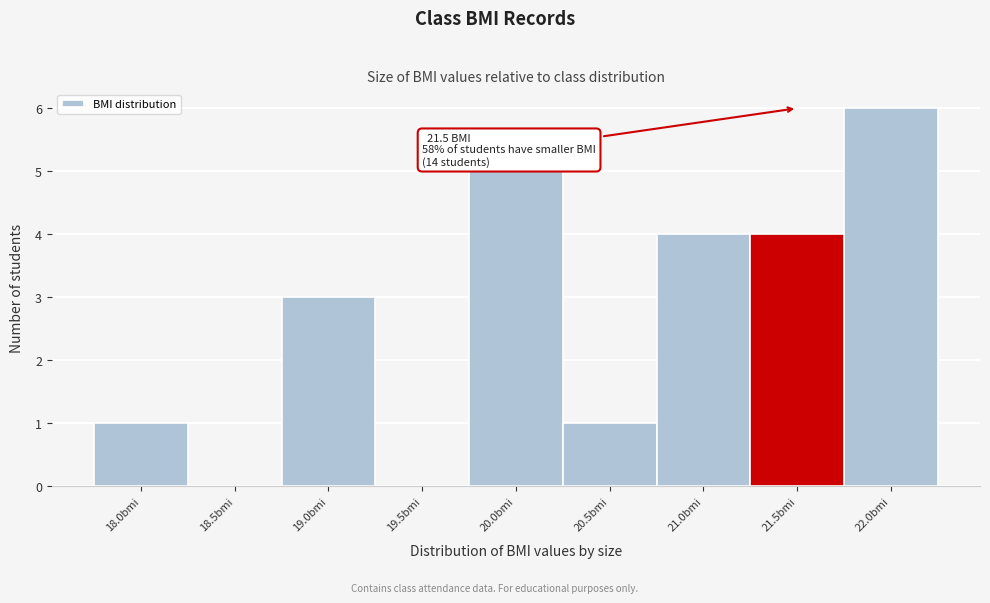

Which range on the x-axis has the tallest bar?

21.75 to 22.25